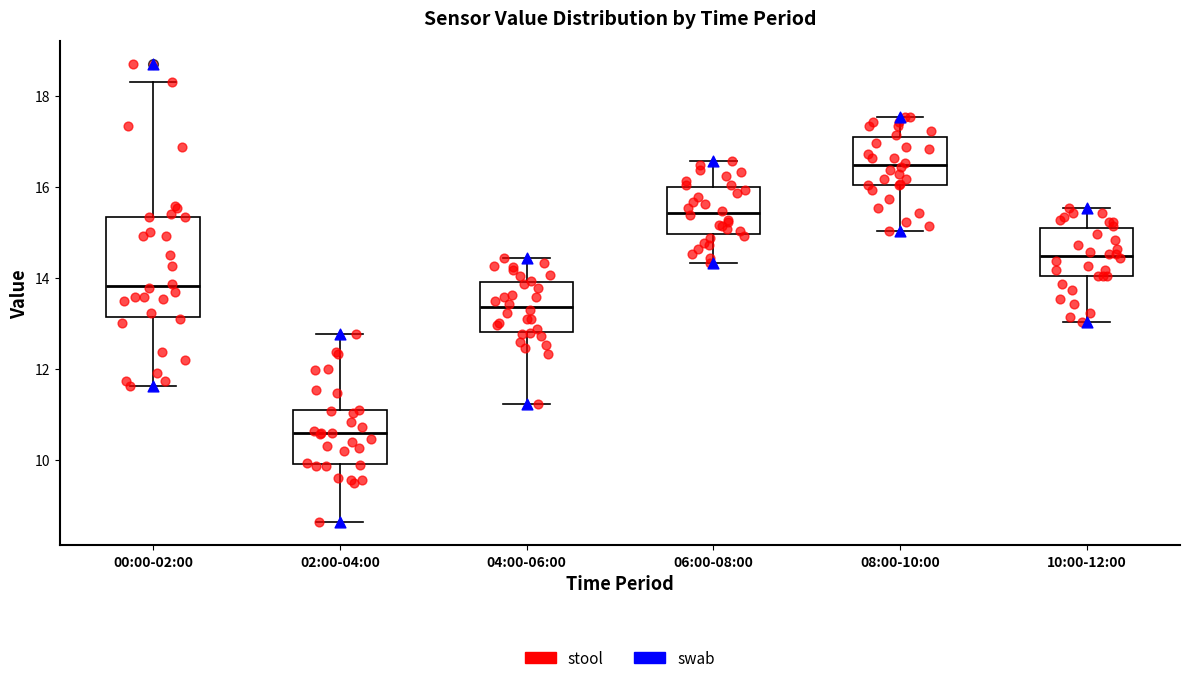

Which box has the lowest median line?

02:00-04:00